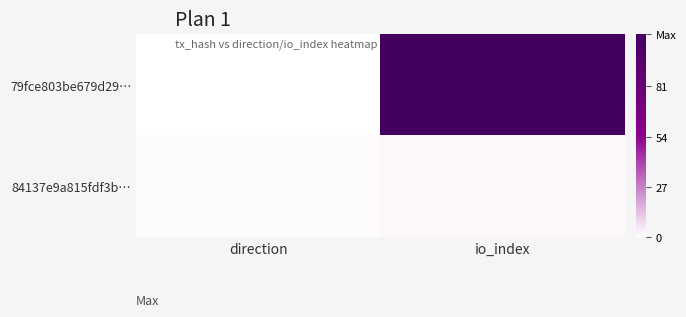

What is the difference between the highest and lowest values at io_index?

107